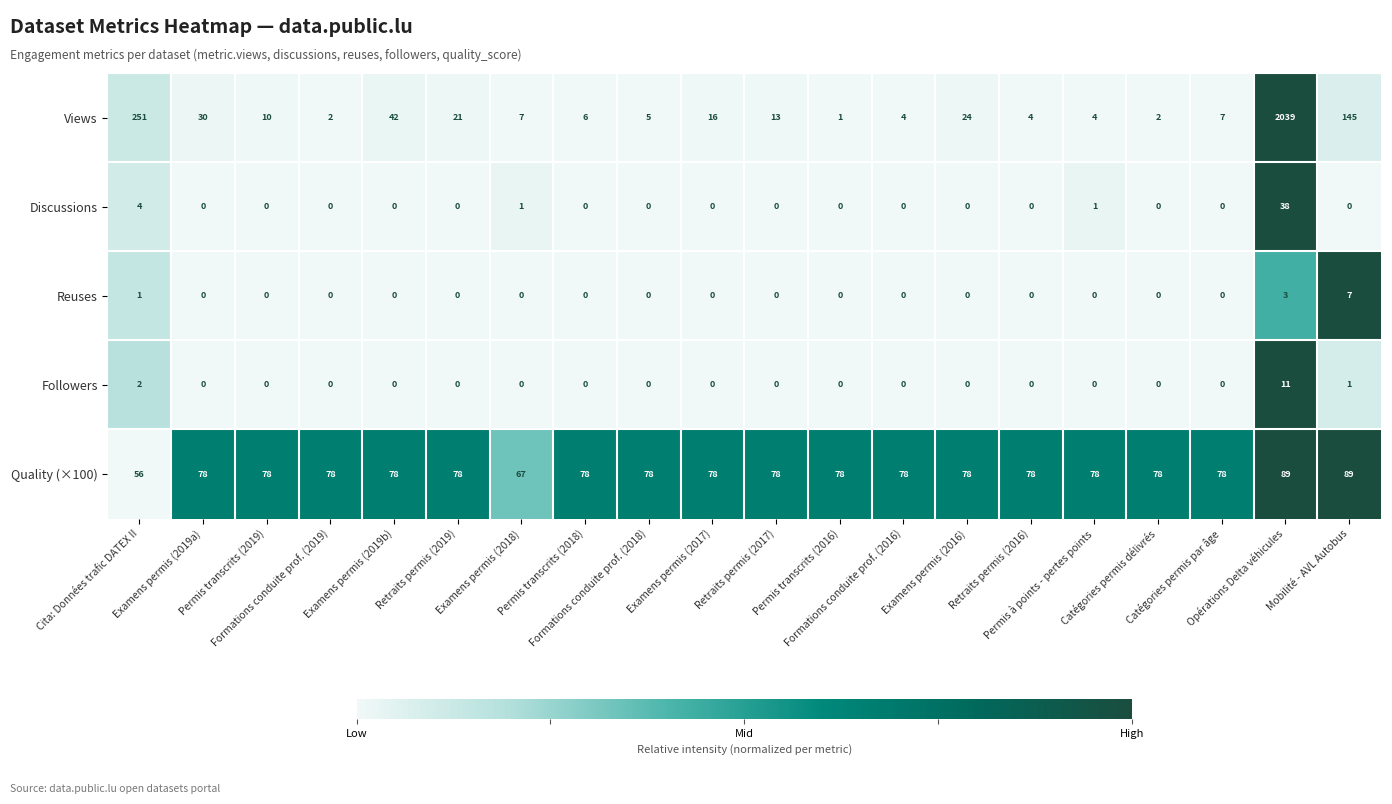

At which category is the sum across all series the highest?

Opérations Delta véhicules